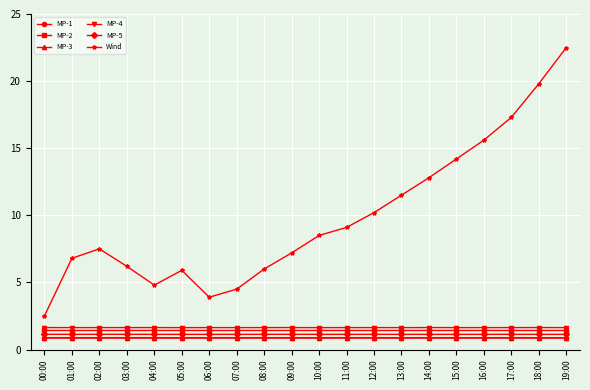

Where is the first local minimum for Wind?

04:00